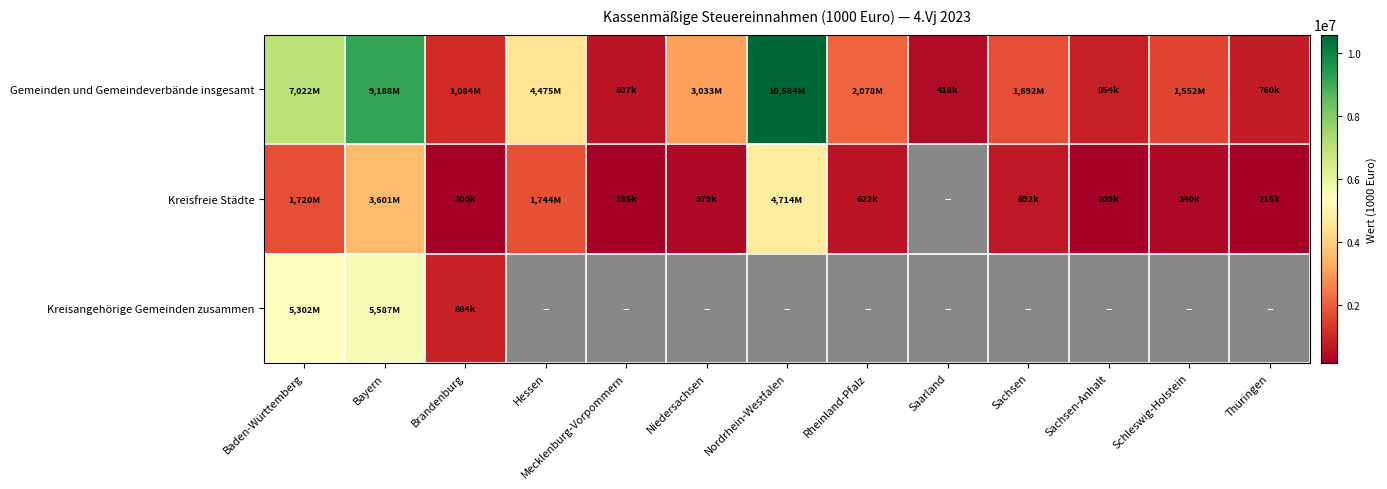

At how many categories does at least one series exceed 2697954?

5